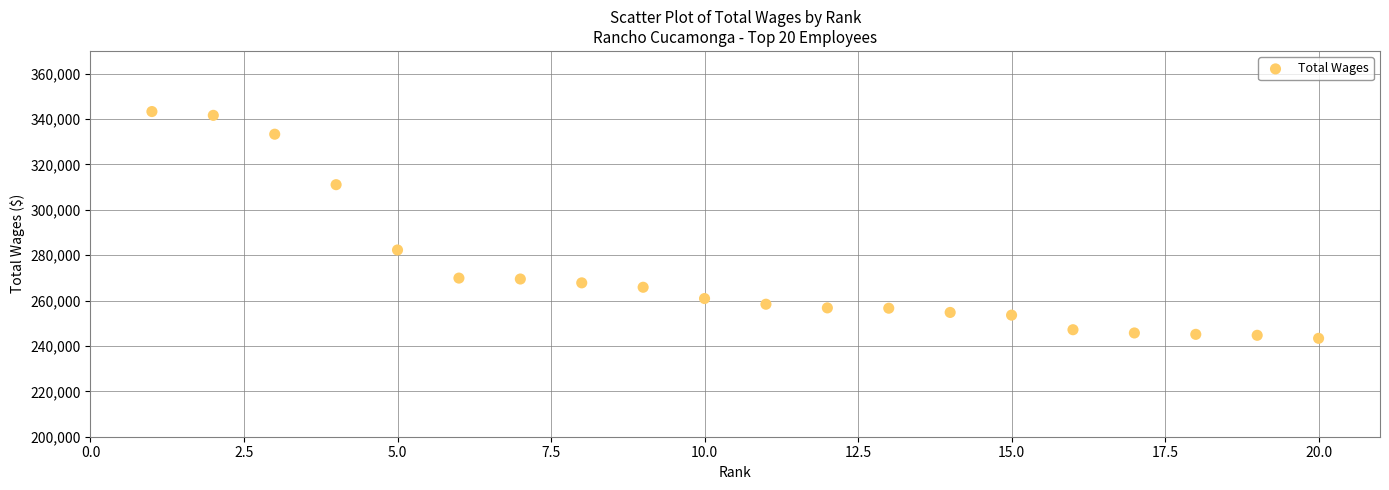

What is the range of X values (max minus min)?

19